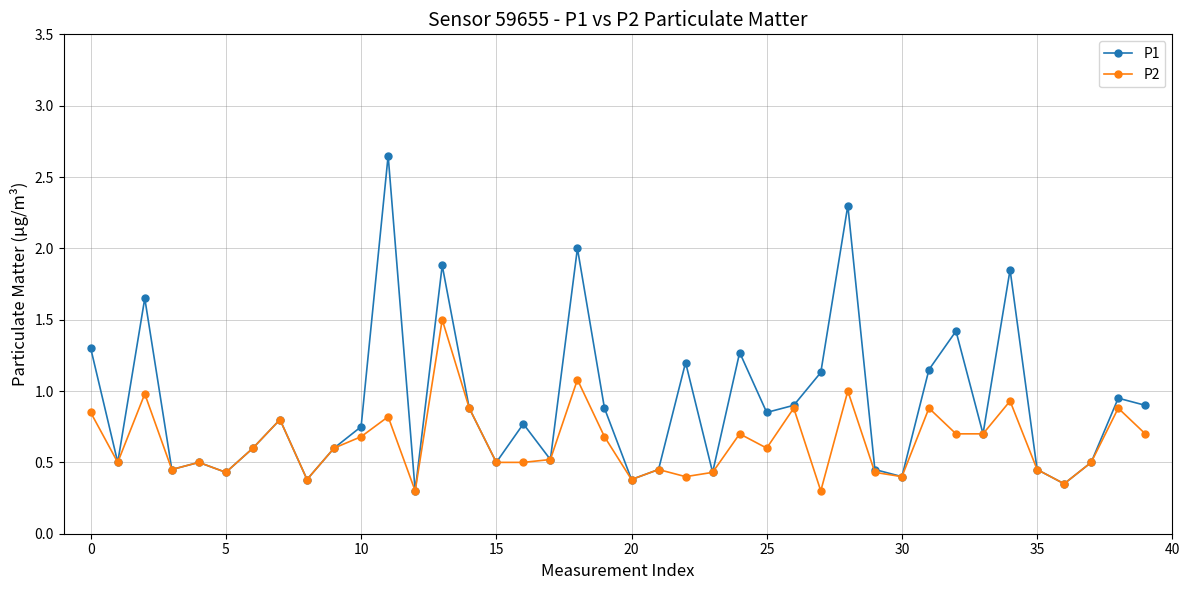

At how many categories does at least one series exceed 0?

40